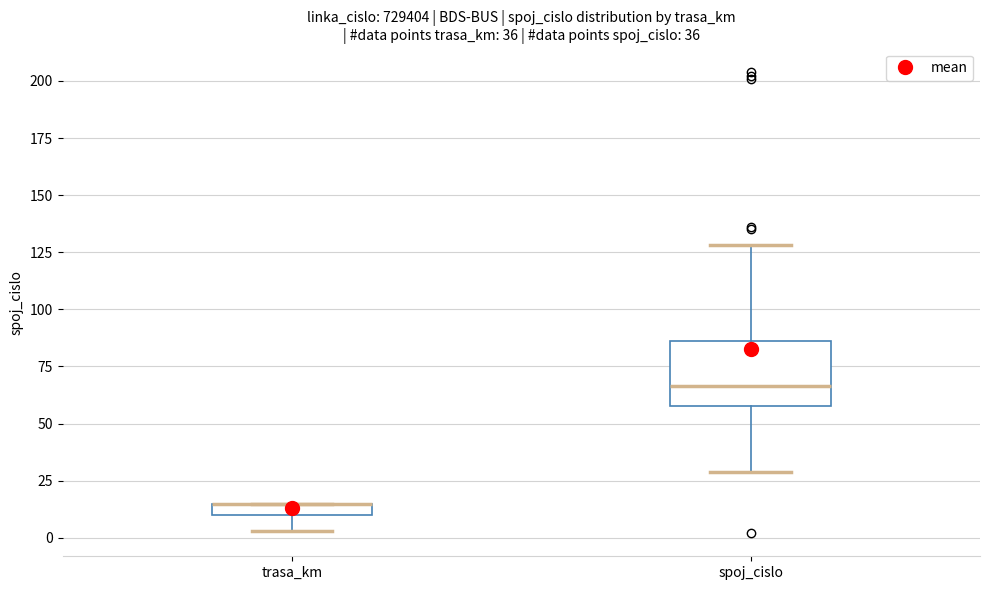

Comparing the boxes themselves (not the whiskers), which one is the tallest?

spoj_cislo